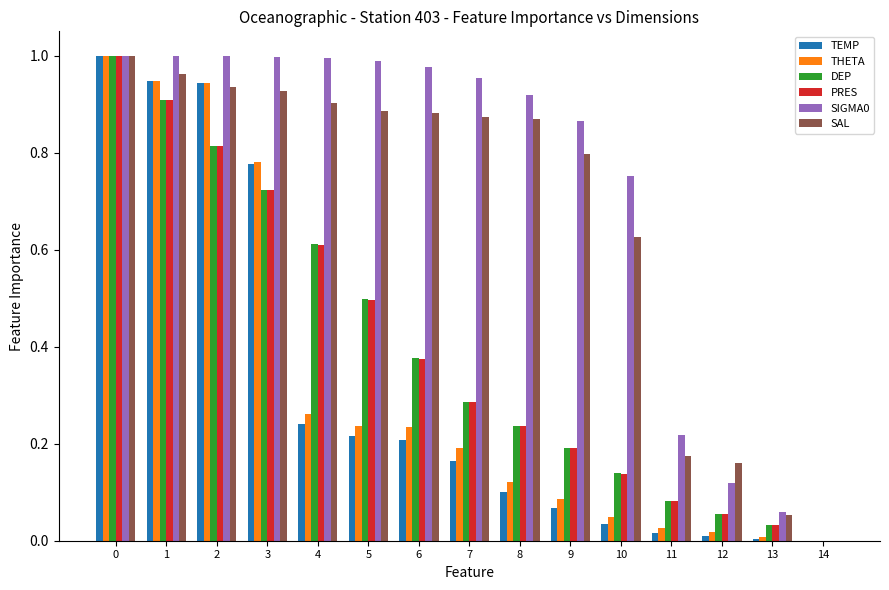

What is the sum of all PRES values?

5.9